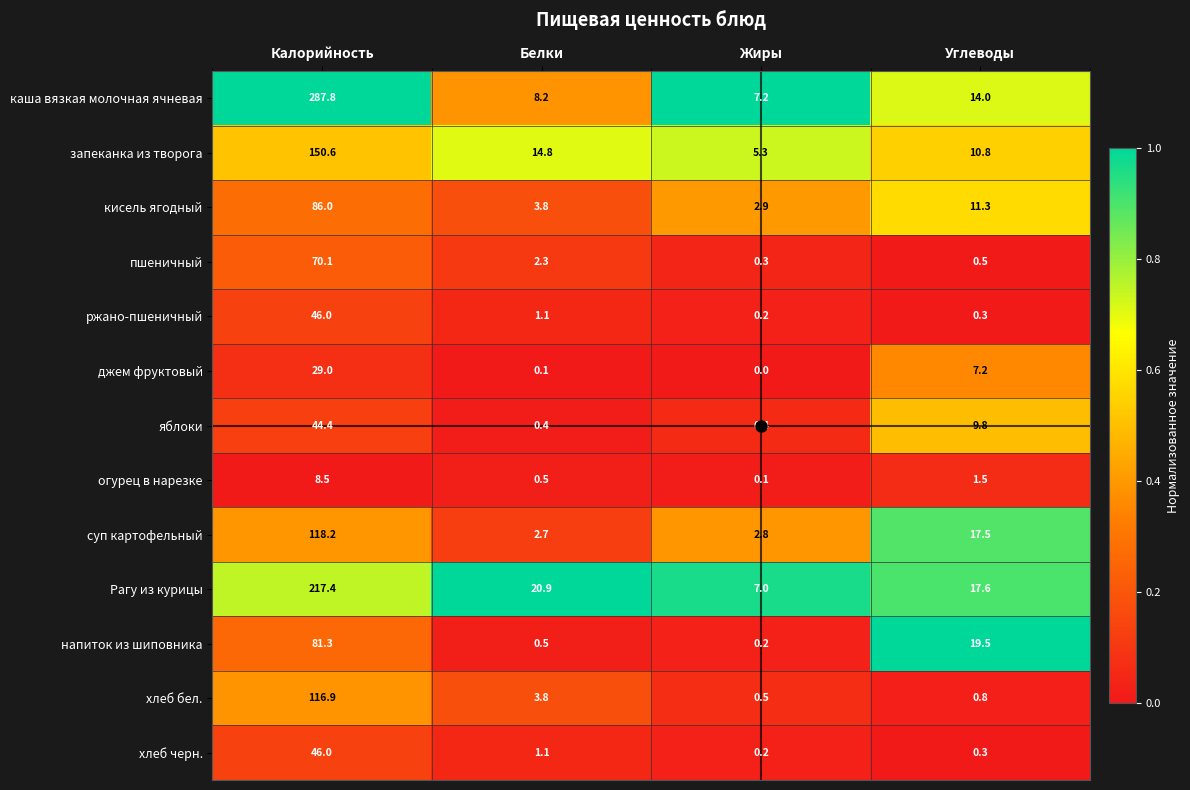

What is the spread (max minus min) of values at Белки?

20.8